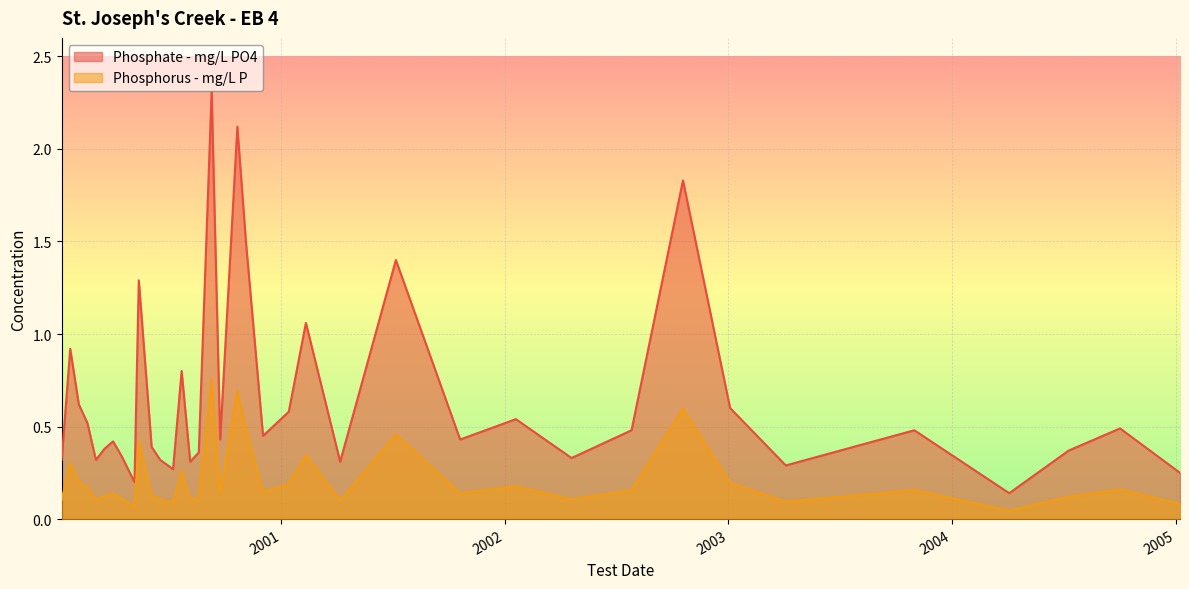

At which category does Phosphate - mg/L PO4 reach its first local valley?

2000-03-04